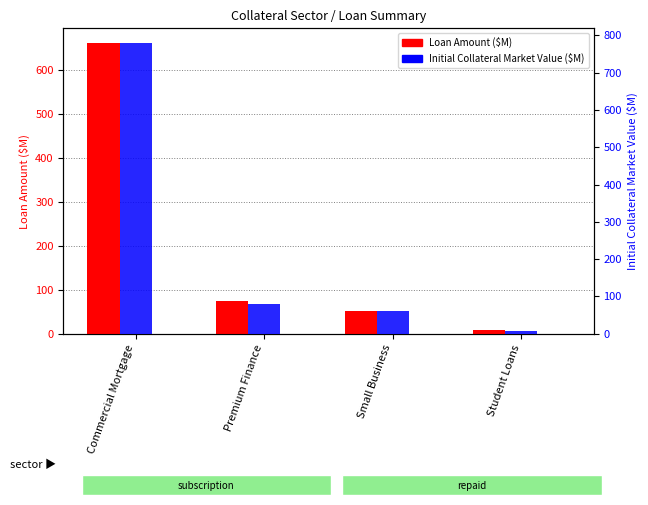

Reading left to right, transcribe all the data shown in this chart.

Loan Amount ($M): 661.7	74.4	51.1	7.8
Current Loan Amount Outstanding ($M): 0.0	0.0	0.0	0.0
Initial Collateral Market Value ($M): 779.9	80.0	62.4	8.8